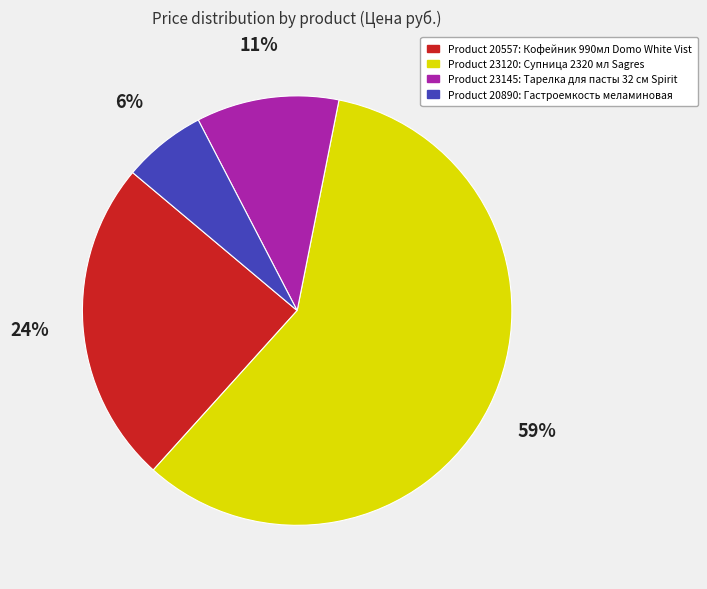

To the nearest percent, what is the average slice percentage?

25%